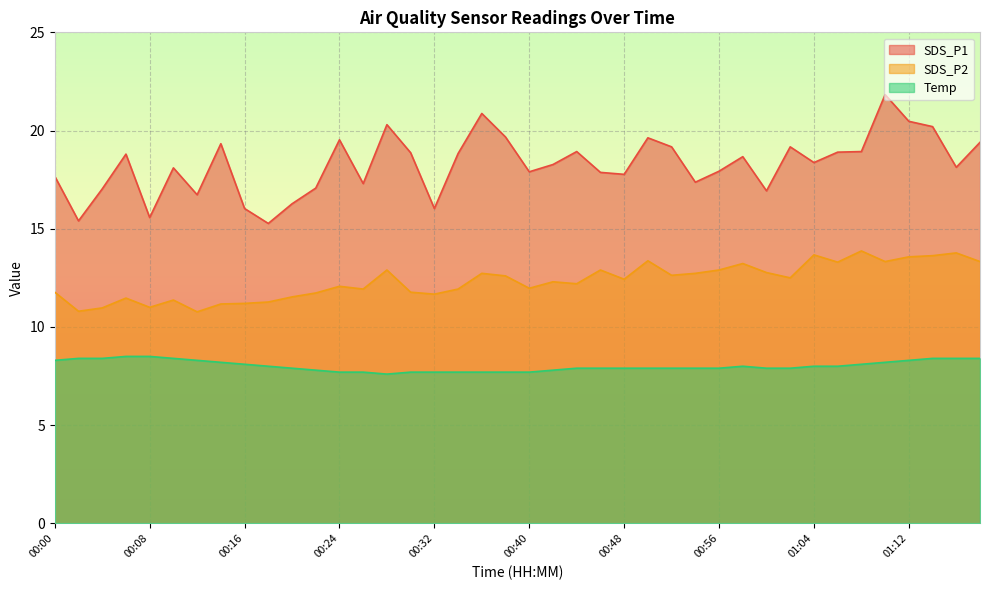

Which category has the highest value in the SDS_P2 series?

01:08